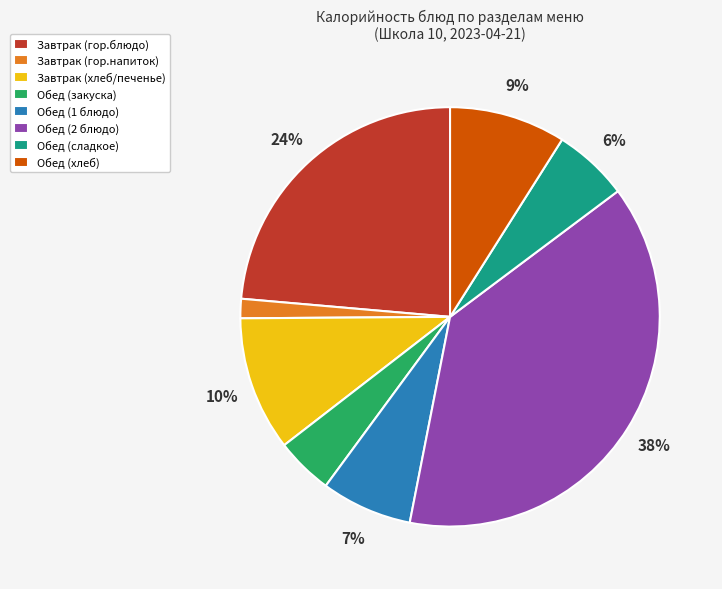

Which has a higher value, Обед (1 блюдо) or Обед (закуска)?

Обед (1 блюдо)